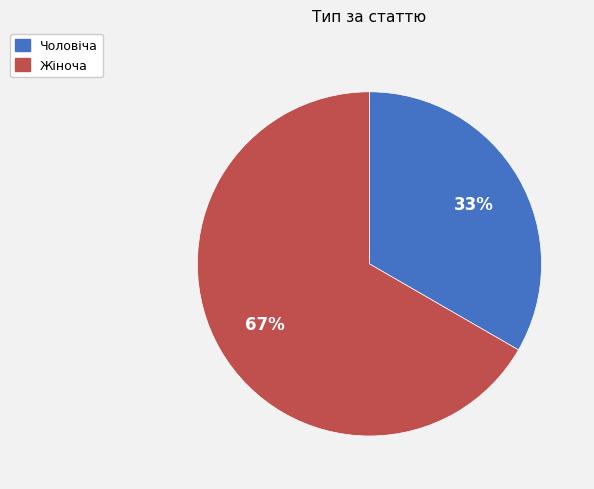

Combined, do Жіноча and Чоловіча account for over 50%?

Yes